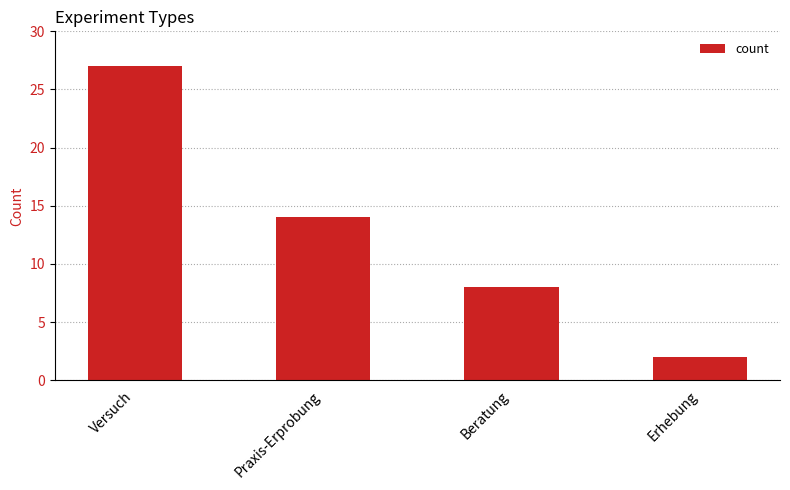

What is the label of the 2nd bar from the left?

Praxis-Erprobung